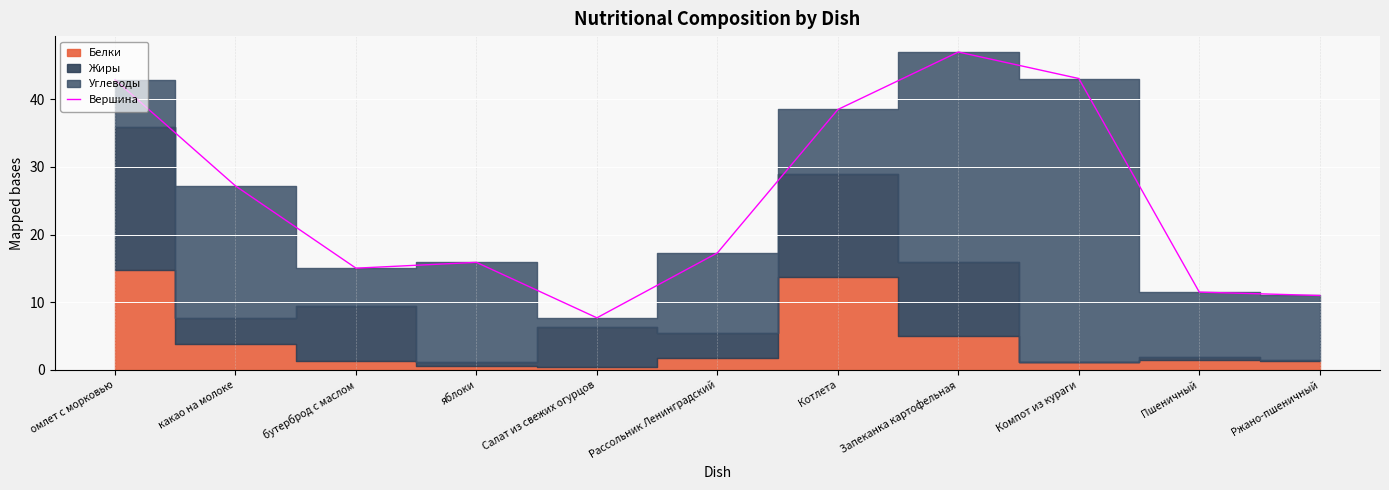

Reading left to right, extract all data points from this chart.

омлет с морковью=42.9	какао на молоке=27.2	бутерброд с маслом=15.0	яблоки=15.9	Салат из свежих огурцов=7.7	Рассольник Ленинградский=17.3	Котлета=38.5	Запеканка картофельная=47.0	Компот из кураги=43.1	Пшеничный=11.5	Ржано-пшеничный=11.0